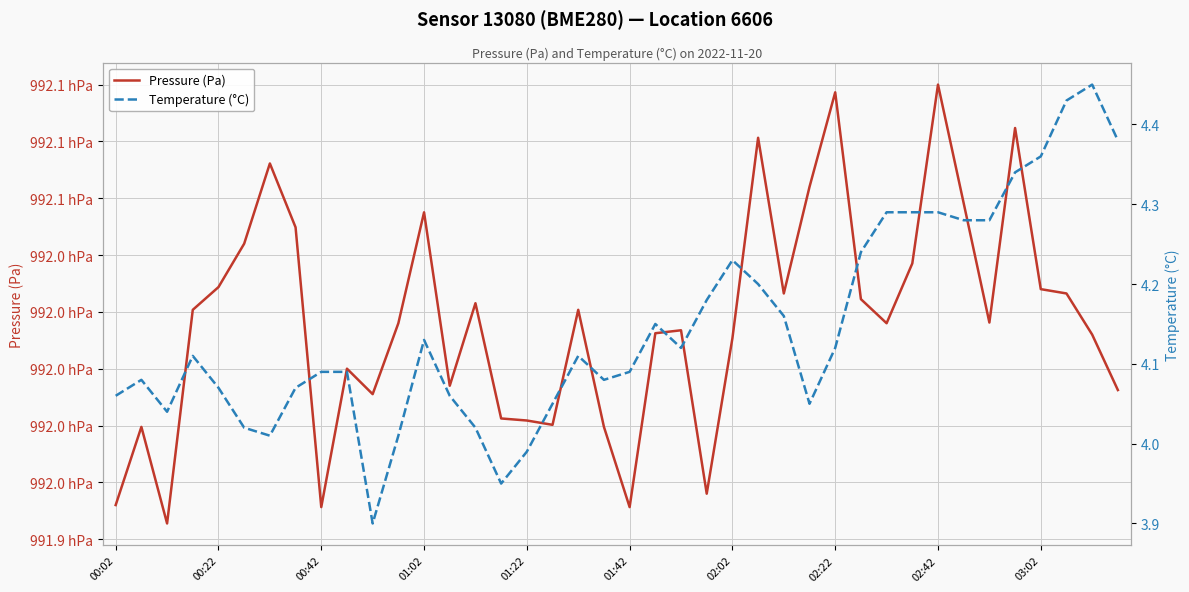

Reading left to right, transcribe all the data shown in this chart.

Pressure (Pa): 99194.0	99197.4	99193.2	99202.6	99203.6	99205.5	99209.0	99206.2	99193.9	99200.0	99198.9	99202.0	99206.9	99199.2	99202.9	99197.8	99197.7	99197.5	99202.6	99197.4	99193.9	99201.6	99201.7	99194.5	99201.3	99210.2	99203.3	99208.0	99212.2	99203.1	99202.0	99204.6	99212.5	99207.3	99202.0	99210.6	99203.5	99203.3	99201.5	99199.1
Temperature (°C): 4.1	4.1	4.0	4.1	4.1	4.0	4.0	4.1	4.1	4.1	3.9	4.0	4.1	4.1	4.0	4.0	4.0	4.0	4.1	4.1	4.1	4.2	4.1	4.2	4.2	4.2	4.2	4.0	4.1	4.2	4.3	4.3	4.3	4.3	4.3	4.3	4.4	4.4	4.5	4.4